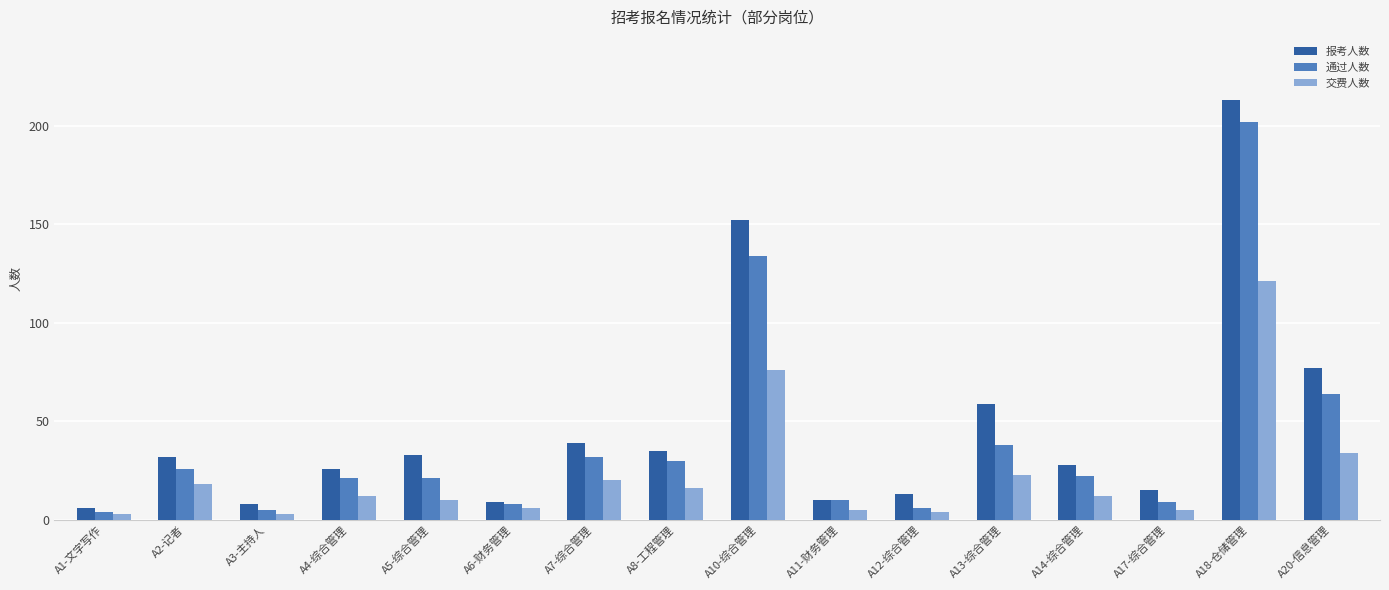

Which series has the widest spread of values?

报考人数